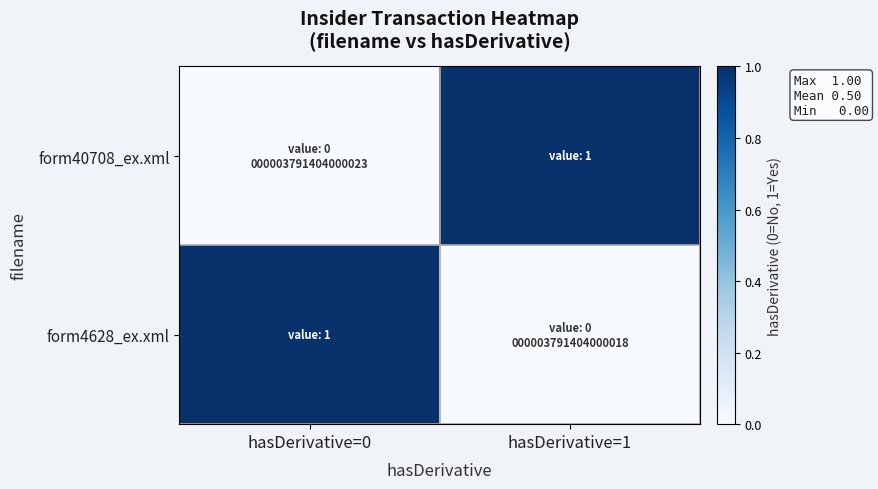

Between hasDerivative=0 and hasDerivative=1, which is larger?

hasDerivative=1